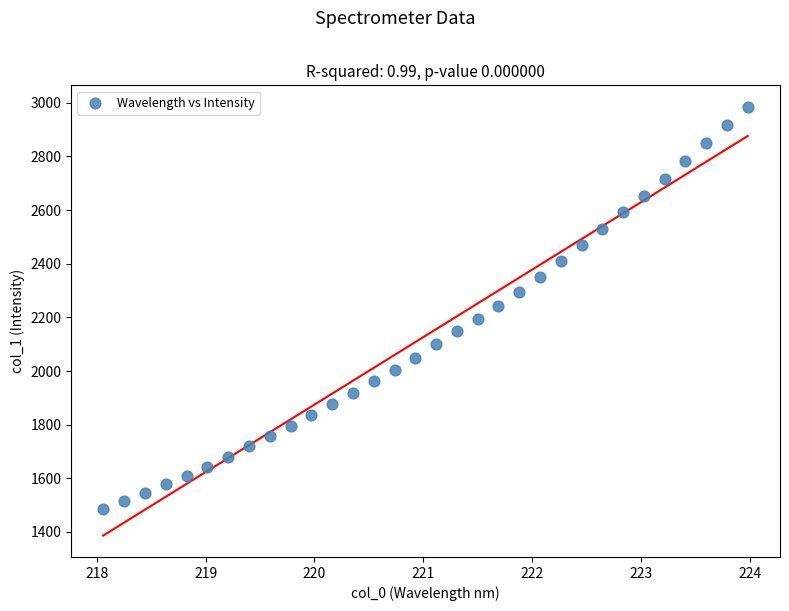

What is the range of Y values (max minus min)?

1499.2